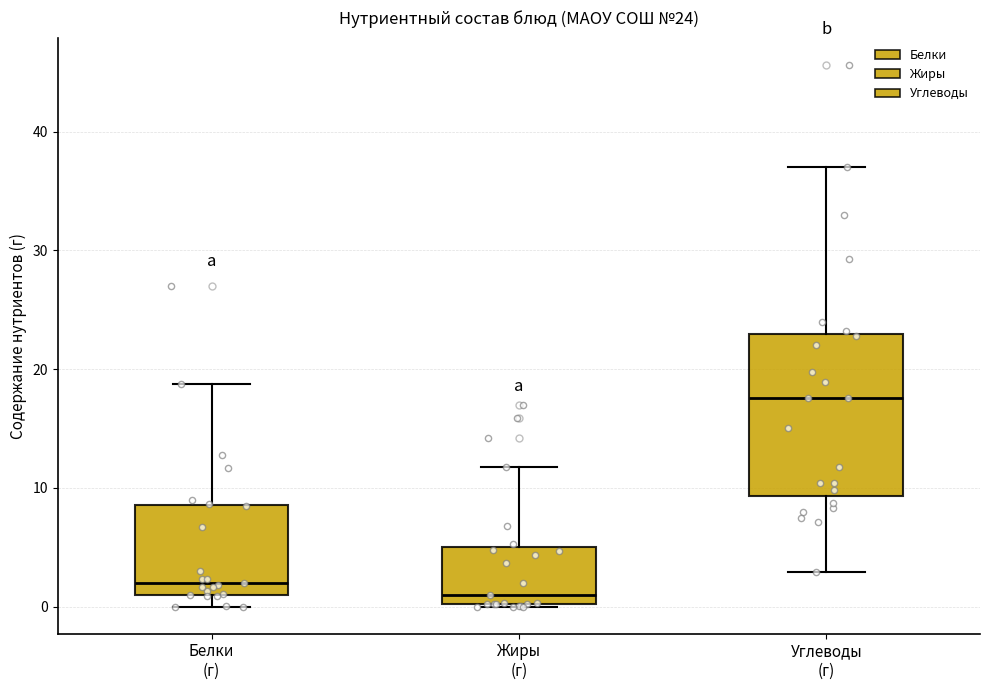

Which box is the tallest, from its lower edge to its upper edge?

Углеводы (г)